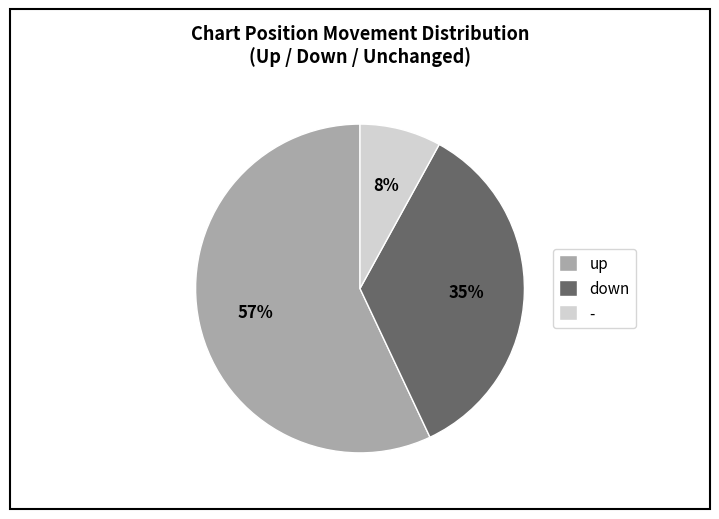

Does any single category account for the majority?

Yes